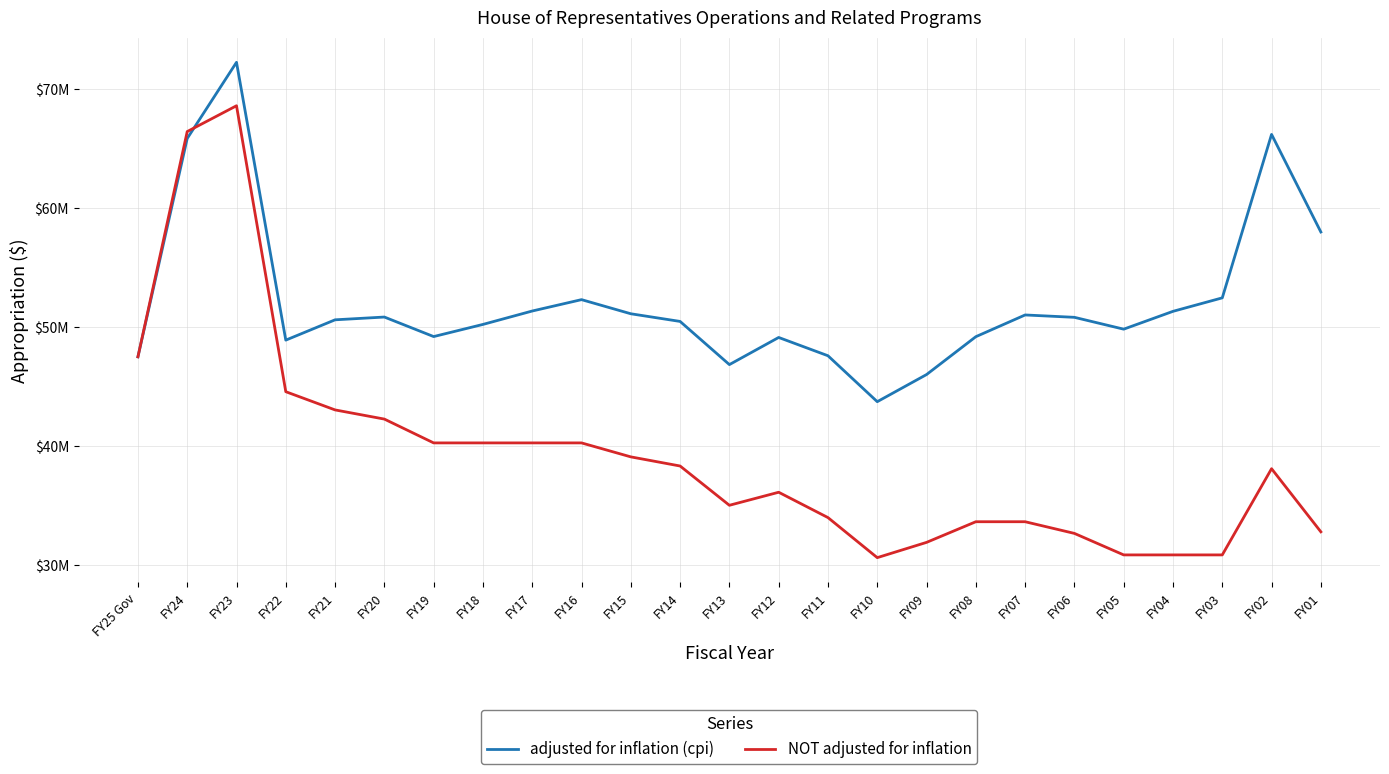

Does the chart display data point markers on the line(s)?

No